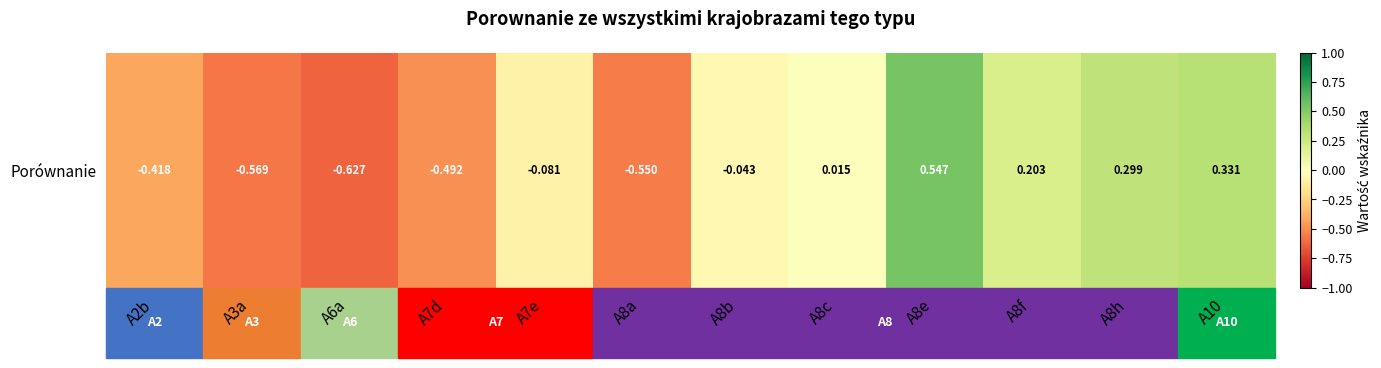

List the labels in order of value, smallest first.

A6a, A3a, A8a, A7d, A2b, A7e, A8b, A8c, A8f, A8h, A10, A8e